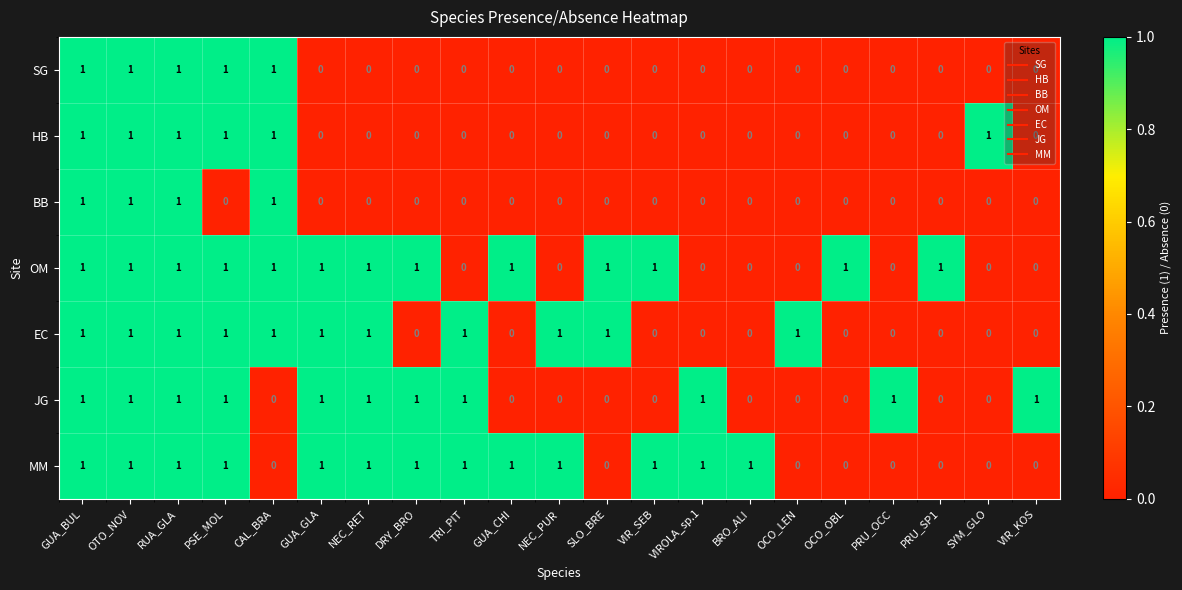

What is the sum of all OM values?

13